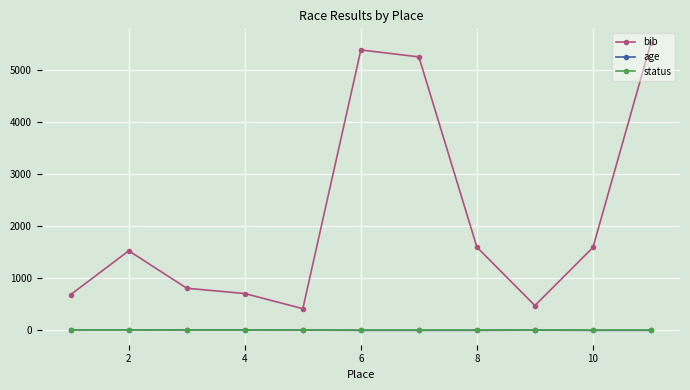

Which series has the largest range (max minus min)?

bib